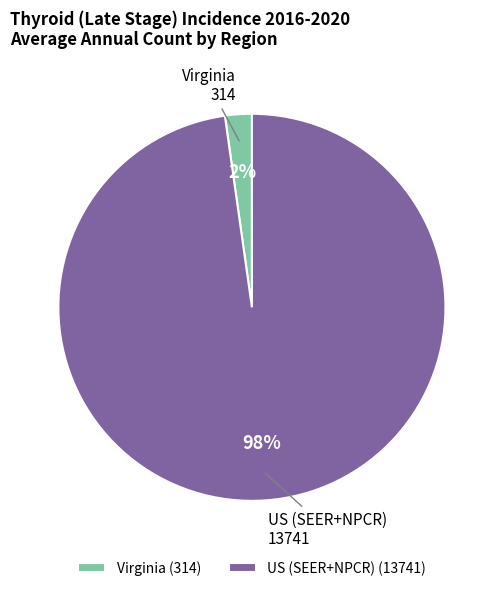

Which has a higher value, Virginia or US (SEER+NPCR)?

US (SEER+NPCR)